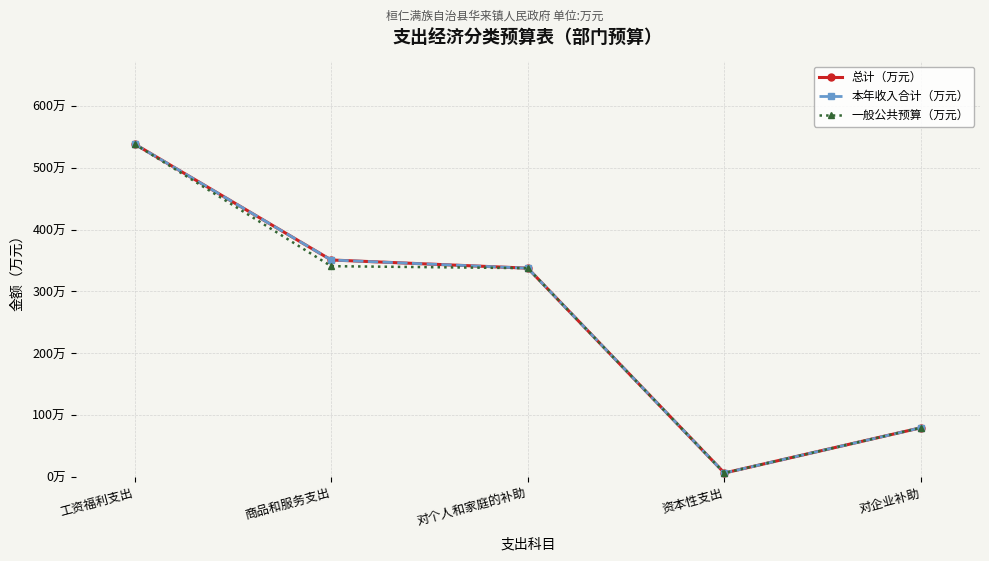

At 资本性支出, list the series in order from largest to smallest.

总计（万元）, 本年收入合计（万元）, 一般公共预算（万元）